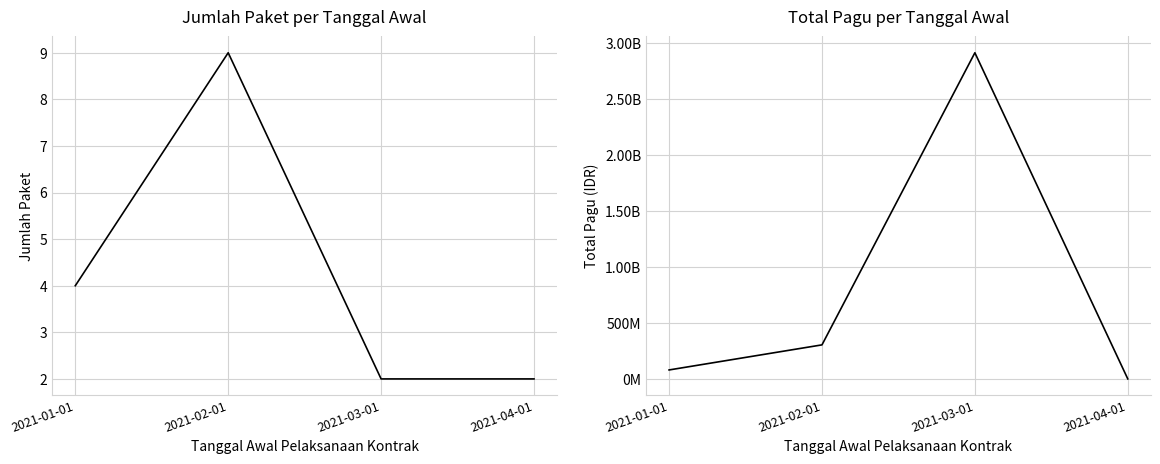

What is the sum of the Total Pagu values at 2021-04-01 and 2021-02-01?

305311100